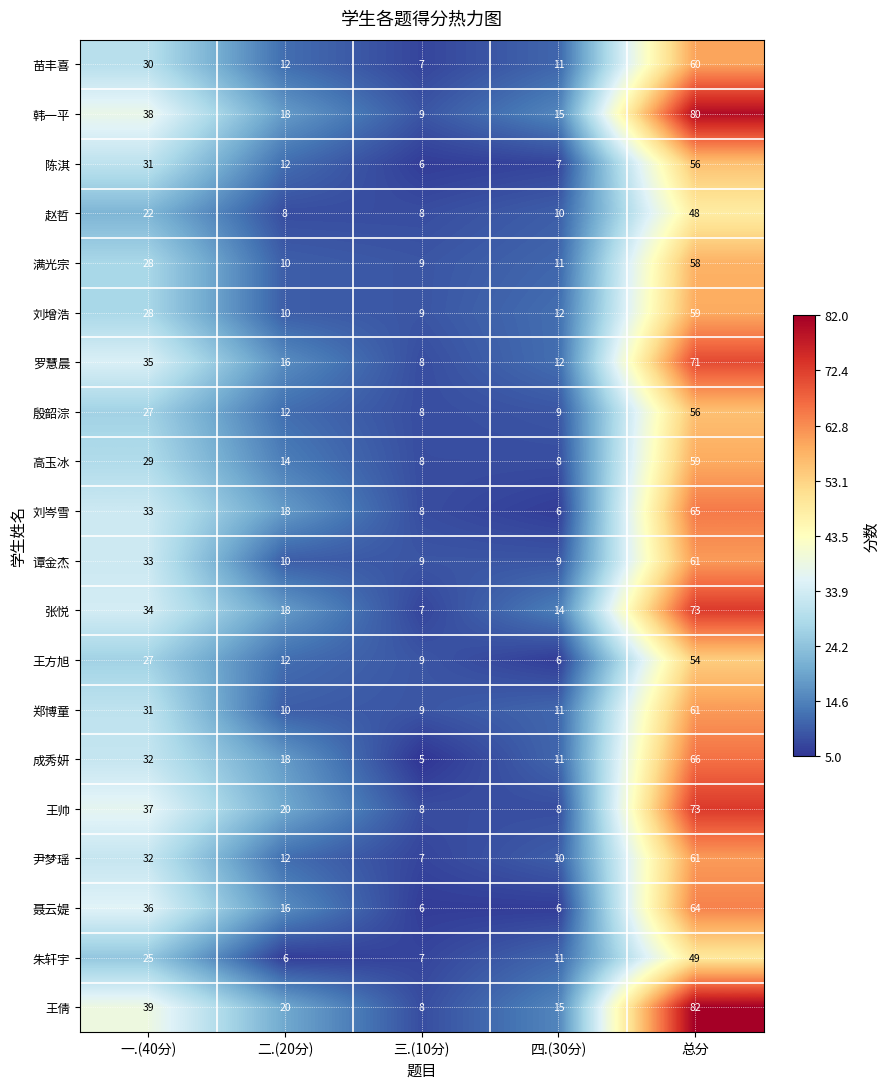

At which category does the chart reach its peak across all series?

总分